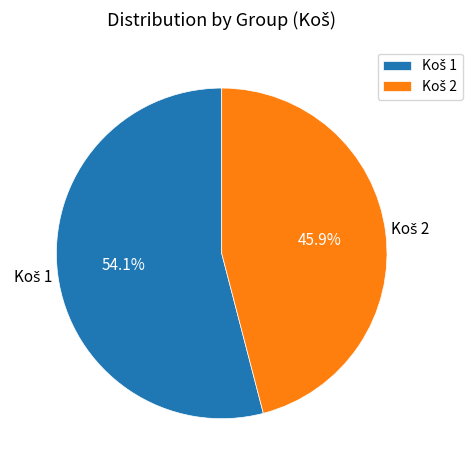

Is there a majority slice in this chart?

Yes